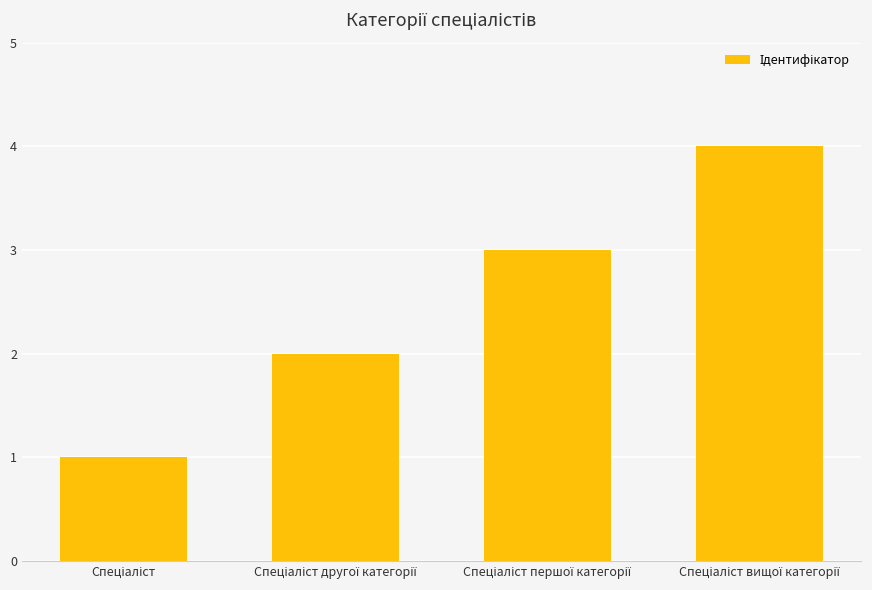

What is the sum of all values?

10